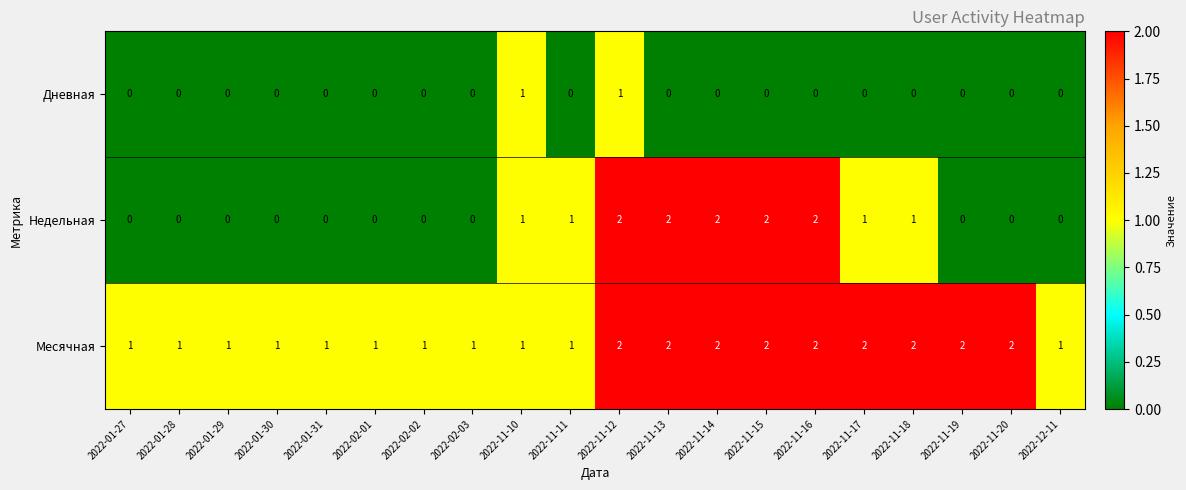

The Недельная series shows 1 at 2022-11-15. True or false?

False